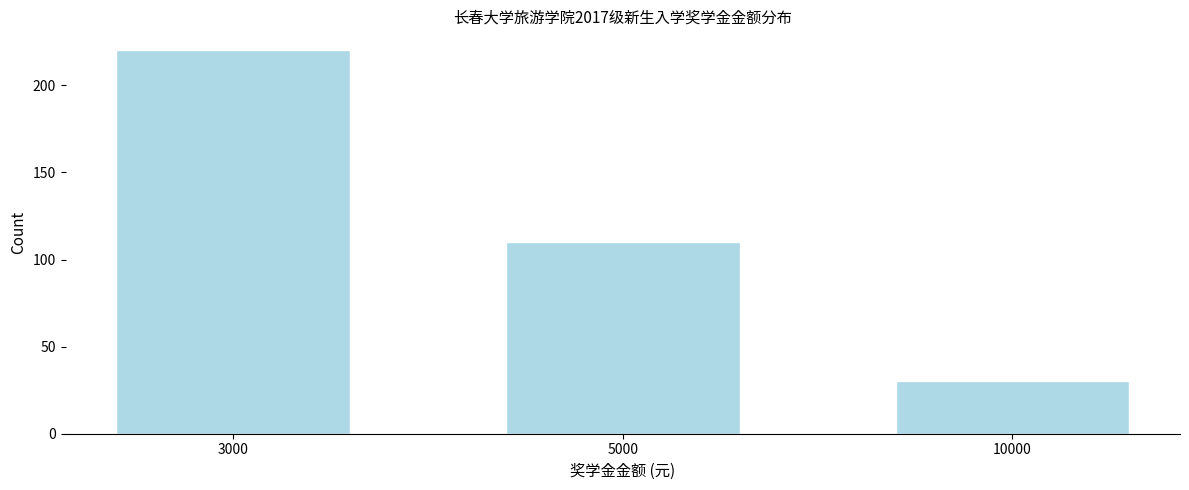

Reading left to right, extract all data points from this chart.

3000=220	5000=110	10000=30